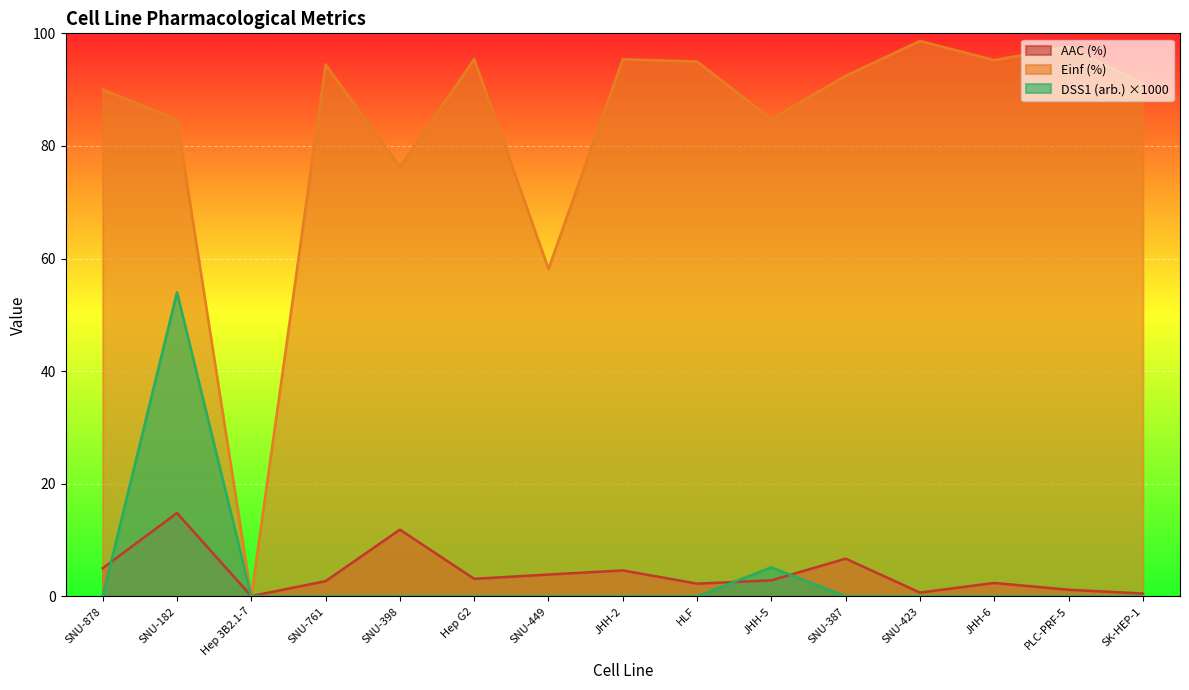

How many values in DSS1 (arb.) are above zero?

2